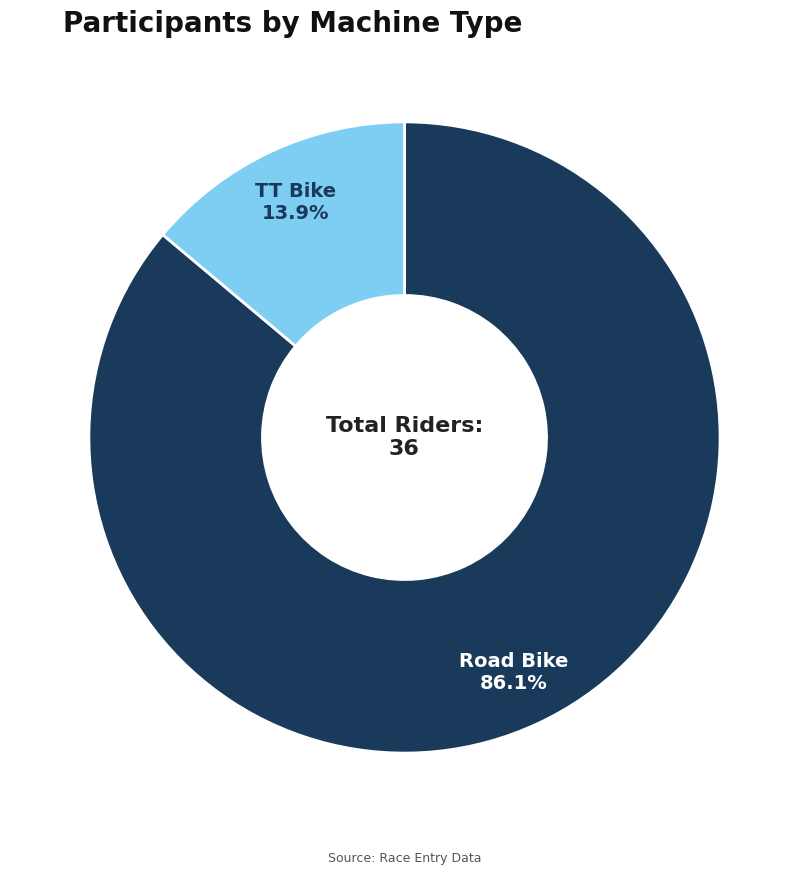

How many slices are in this pie chart?

2